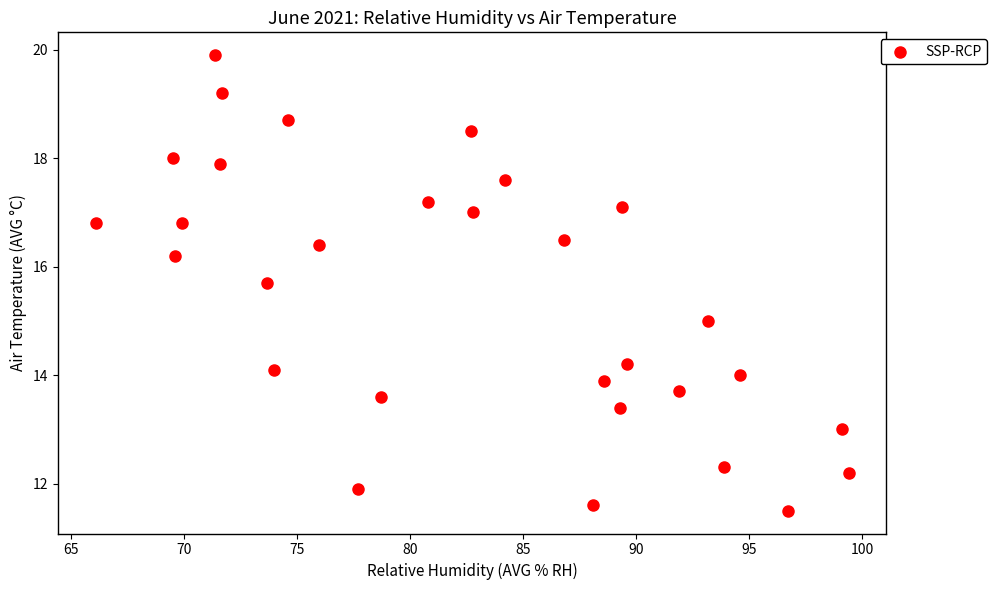

What is the range of Y values (max minus min)?

8.4